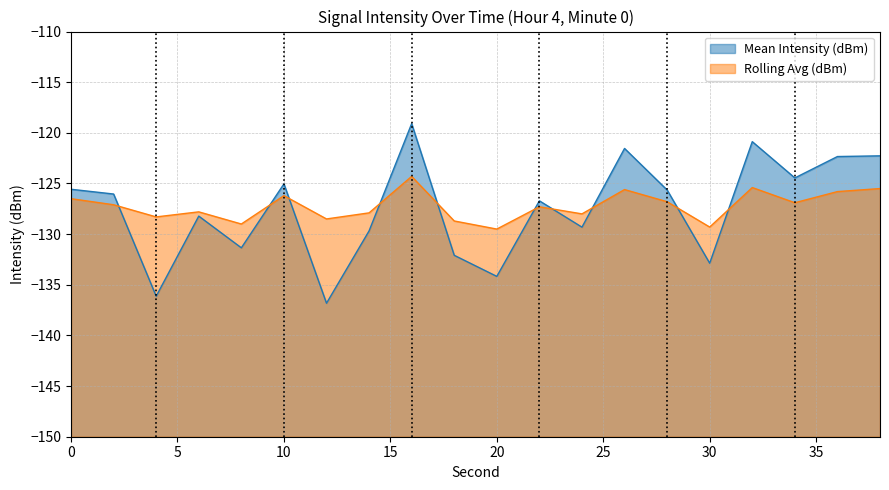

What is the average value of the Rolling Avg (dBm) series?

-127.2